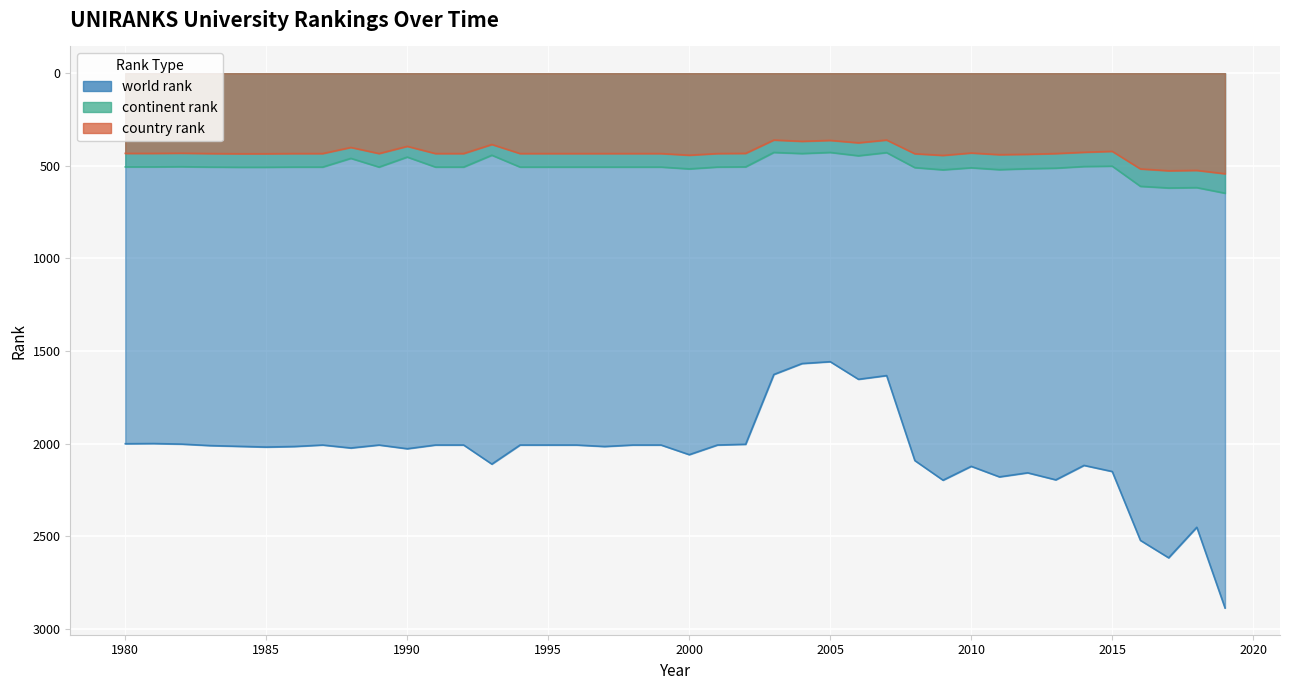

What are all the series names shown in the legend?

world rank, continent rank, country rank